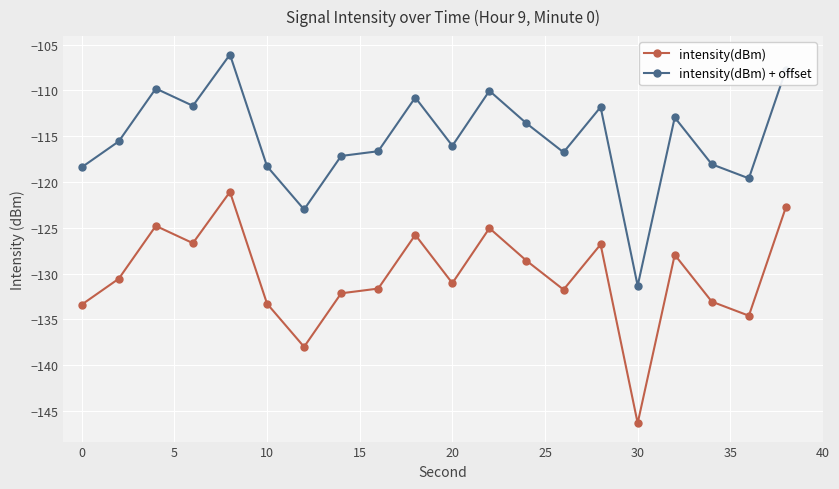

Which series has the largest total across all categories?

intensity(dBm) + offset